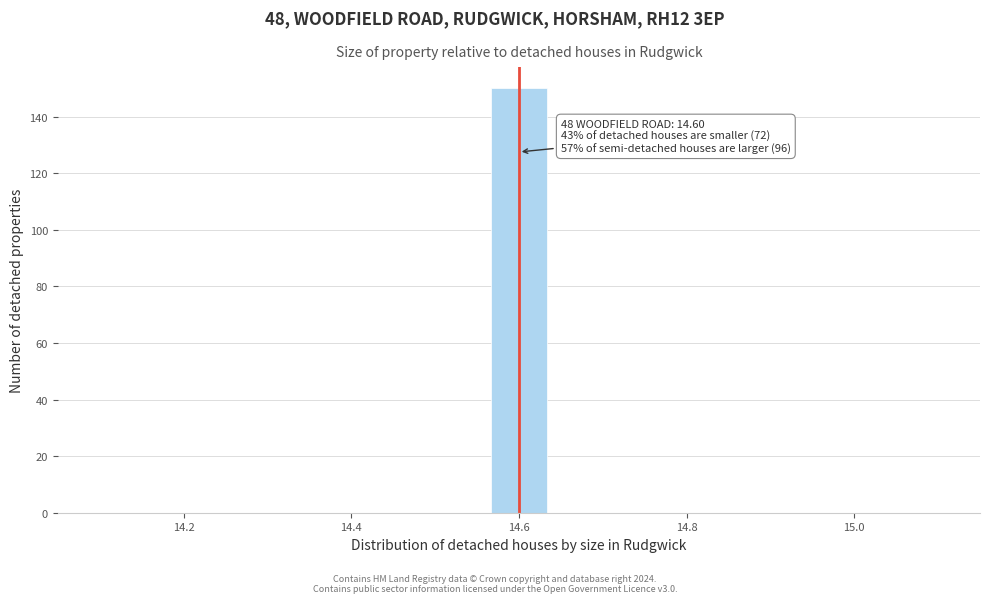

Read against the x-axis, roughly where is the centre of the tallest bar?

14.60